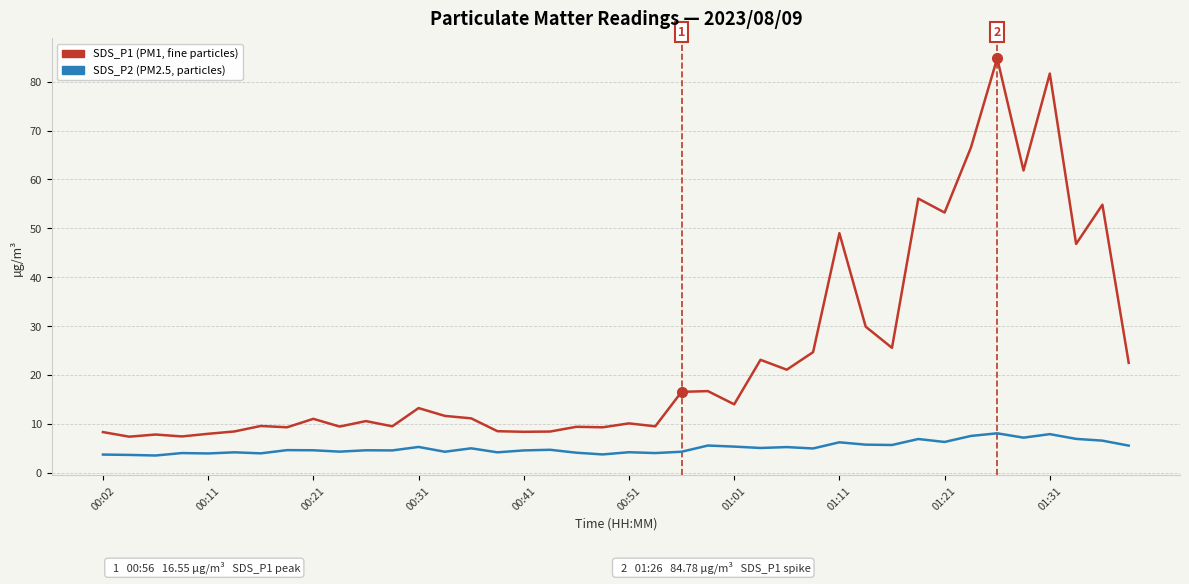

What is the greatest value displayed?

84.8